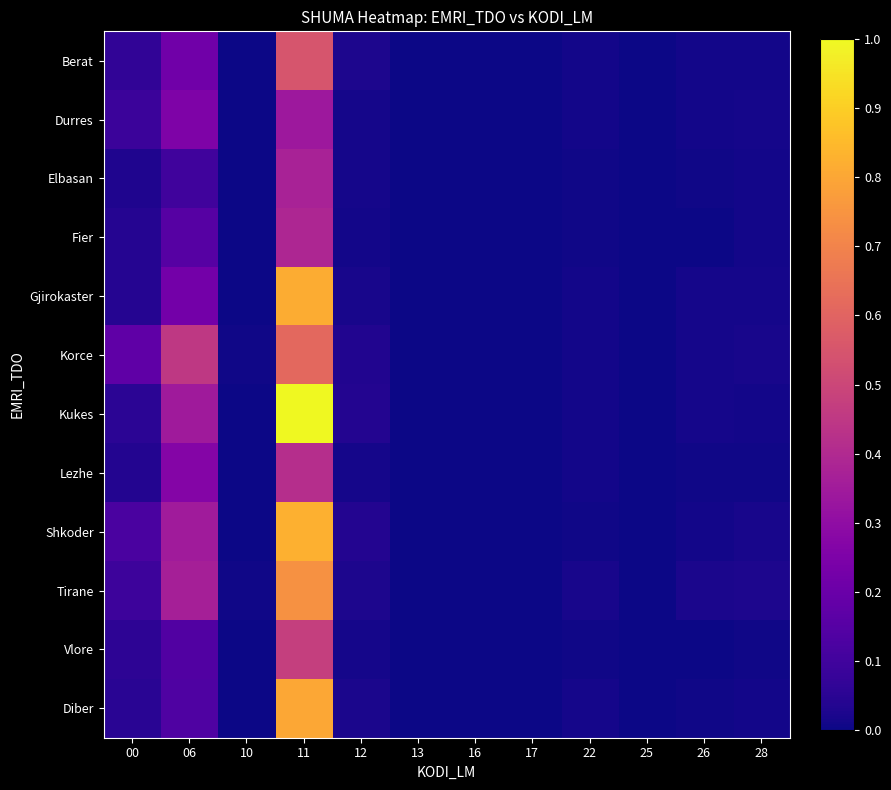

Which category has the highest value across all series?

11